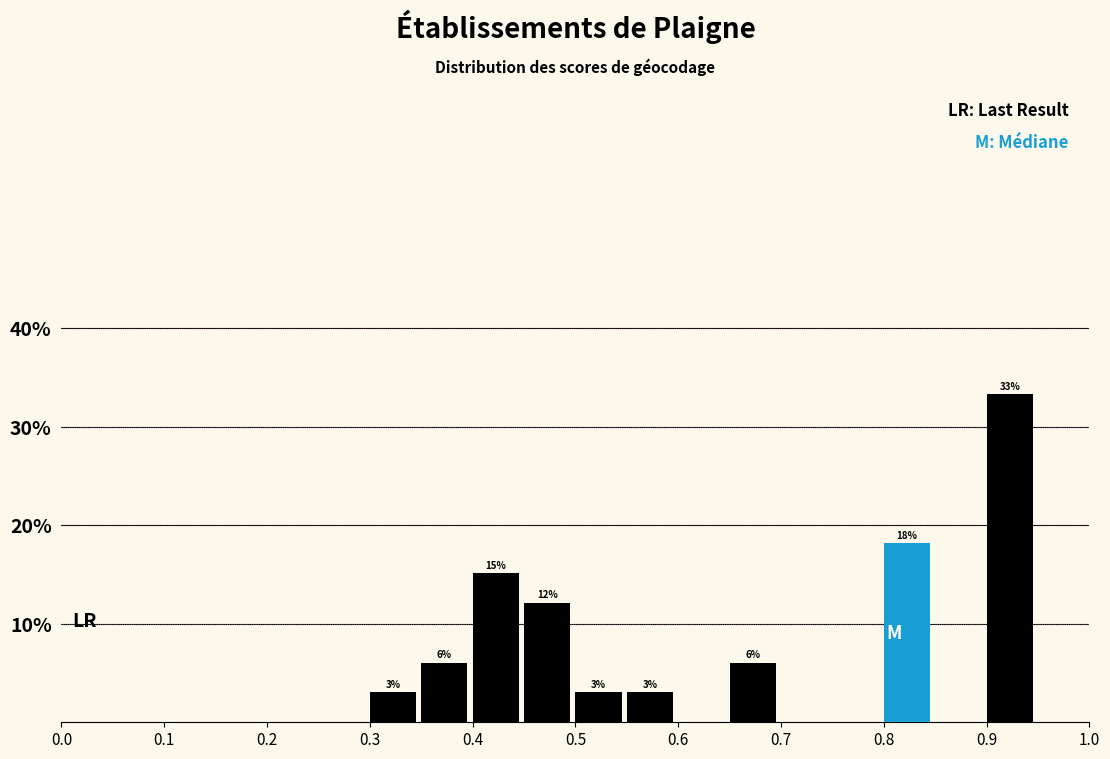

Over which range of the x-axis is the bar tallest?

0.90 to 0.95